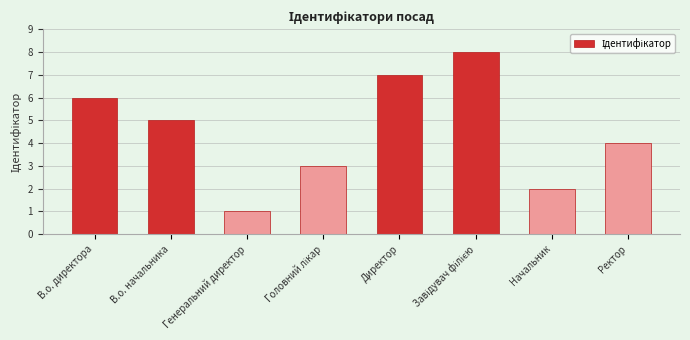

What is the sum of all values?

36